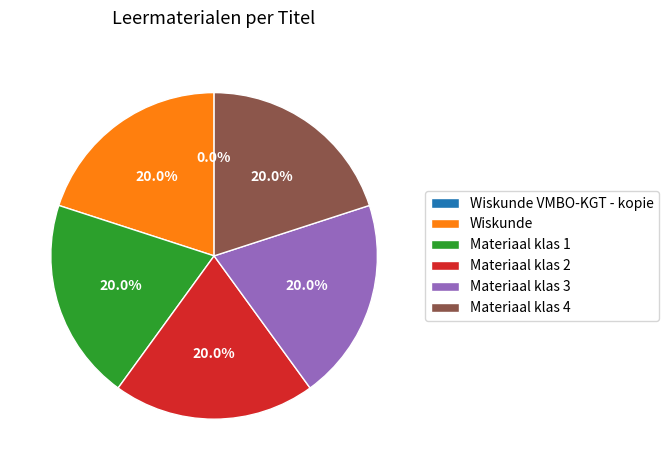

What is the ratio of the value at Materiaal klas 3 to the value at Materiaal klas 1?

1.0